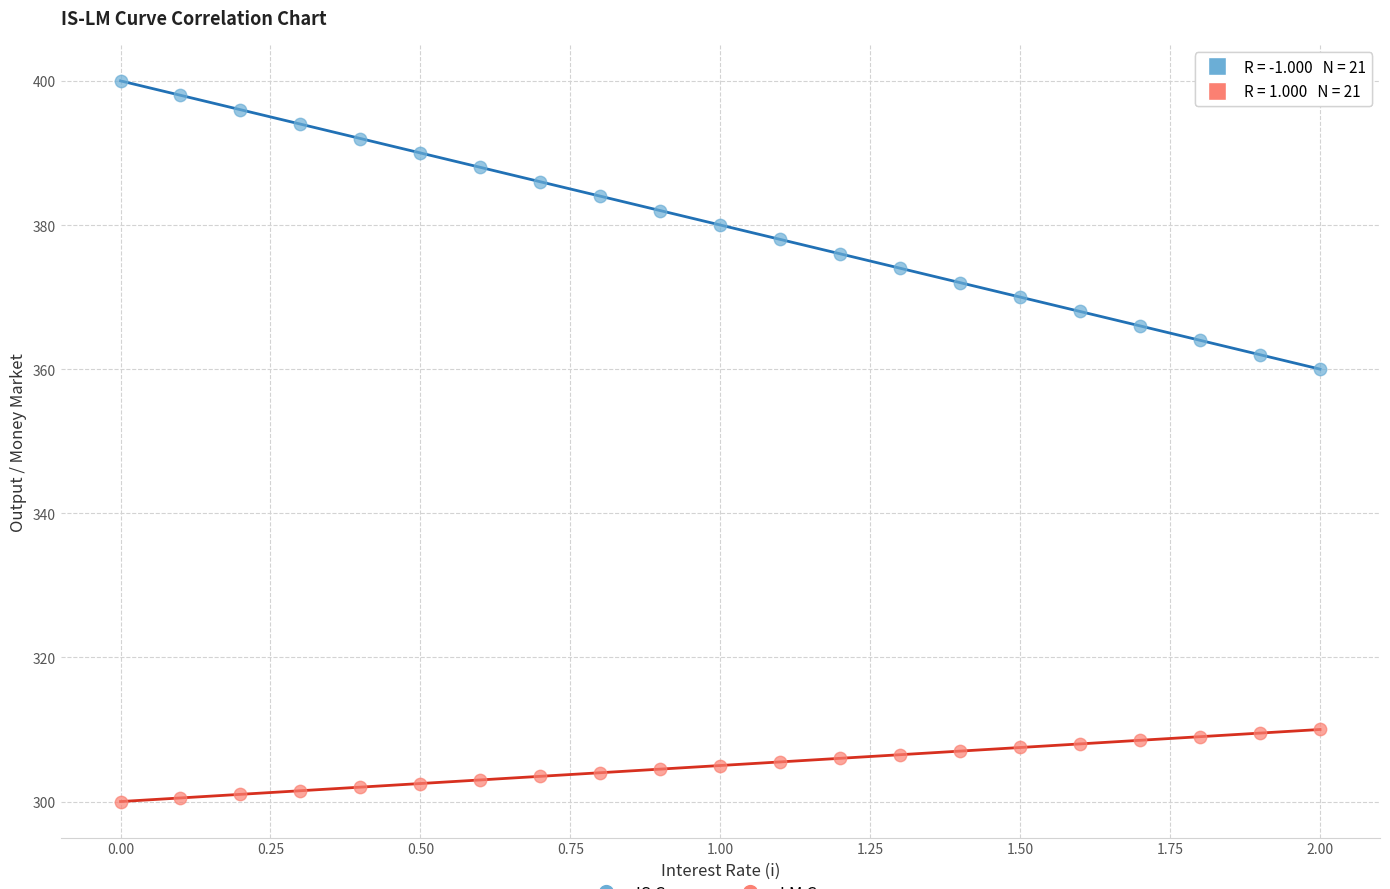

Across all data points, what is the range of X values (max minus min)?

2.0